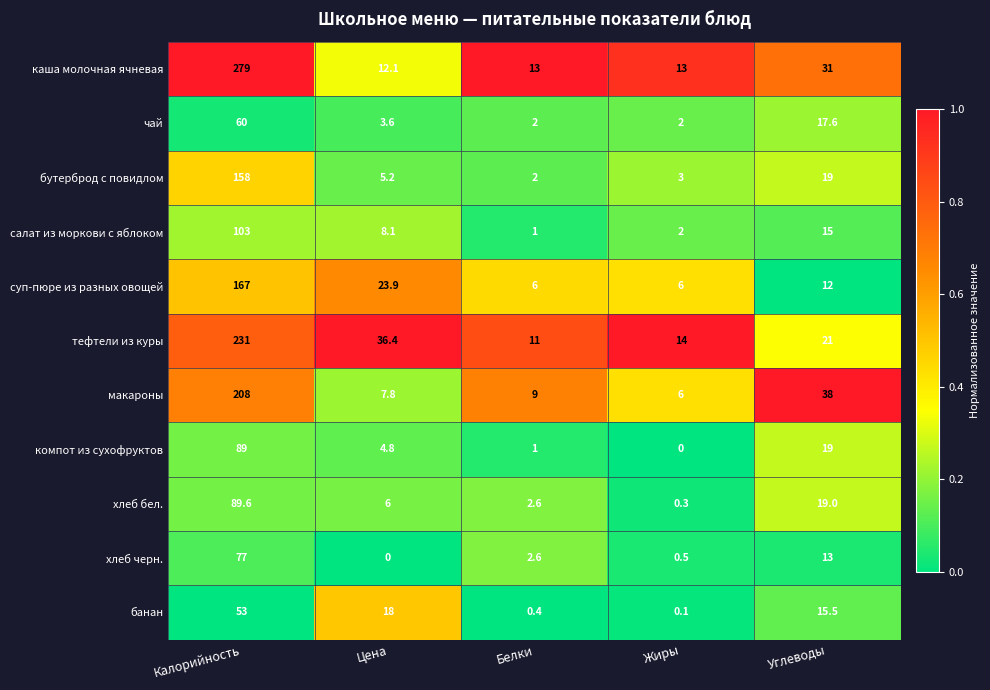

Which series changed the most between Цена and Углеводы?

макароны